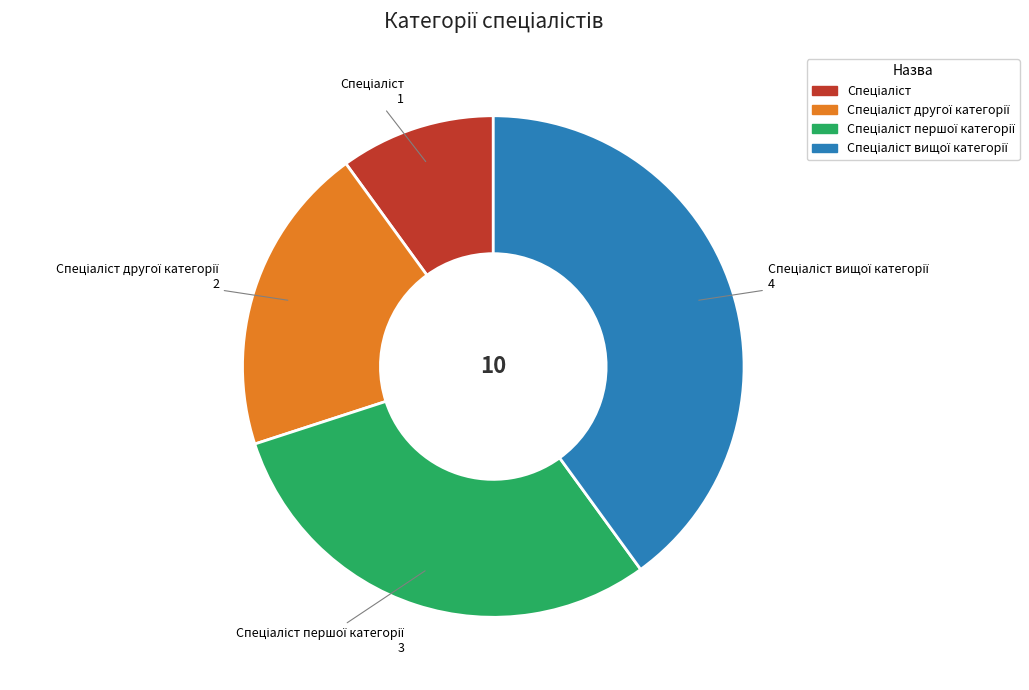

Is there any slice that represents more than half of the pie?

No